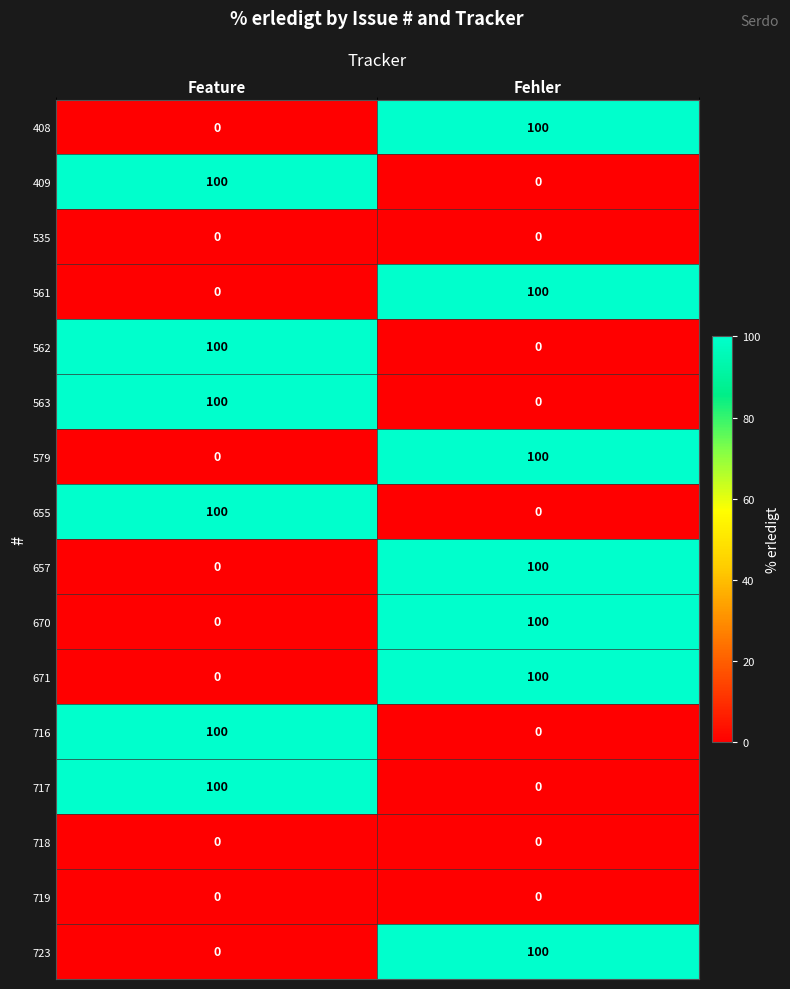

At which label does 670 reach its minimum?

Feature